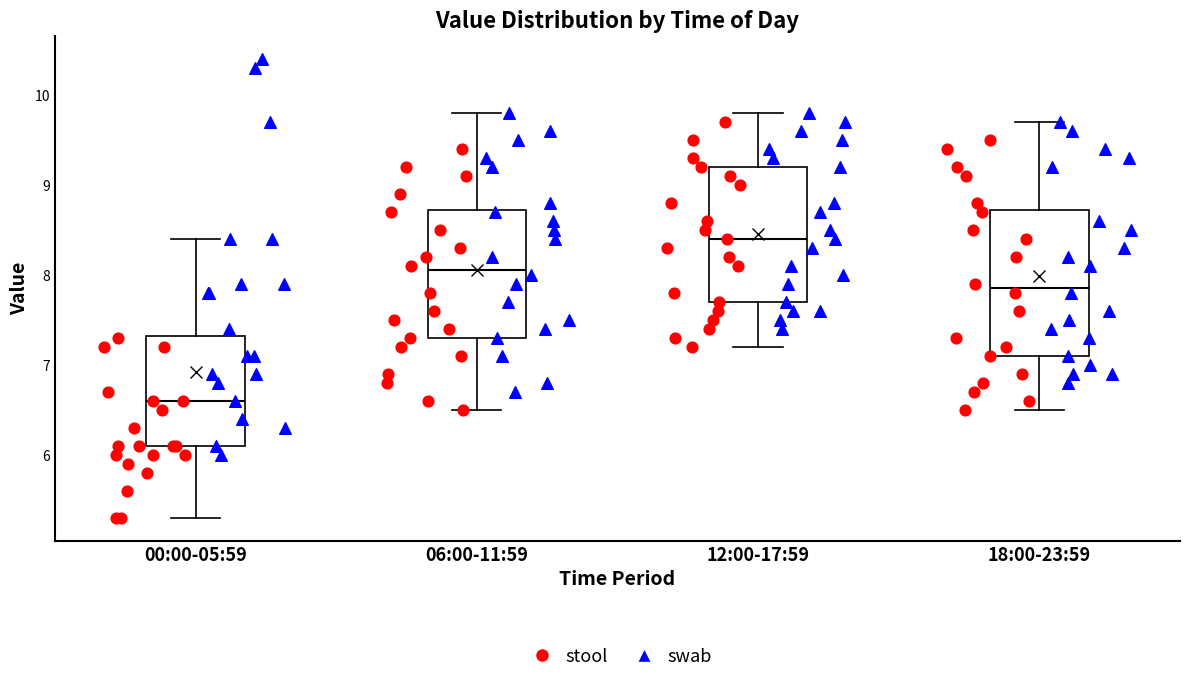

Reading left to right, read every box against the y-axis: the position of its median line, the range the box covers, and the ends of its whiskers. The values are not printed on the chart, so give them approximately, as read against the axis.

00:00-05:59: median 6.6, box 6.1 to 7.3, whiskers 5.3 to 8.4
06:00-11:59: median 8.1, box 7.3 to 8.7, whiskers 6.5 to 9.8
12:00-17:59: median 8.4, box 7.7 to 9.2, whiskers 7.2 to 9.8
18:00-23:59: median 7.9, box 7.1 to 8.7, whiskers 6.5 to 9.7